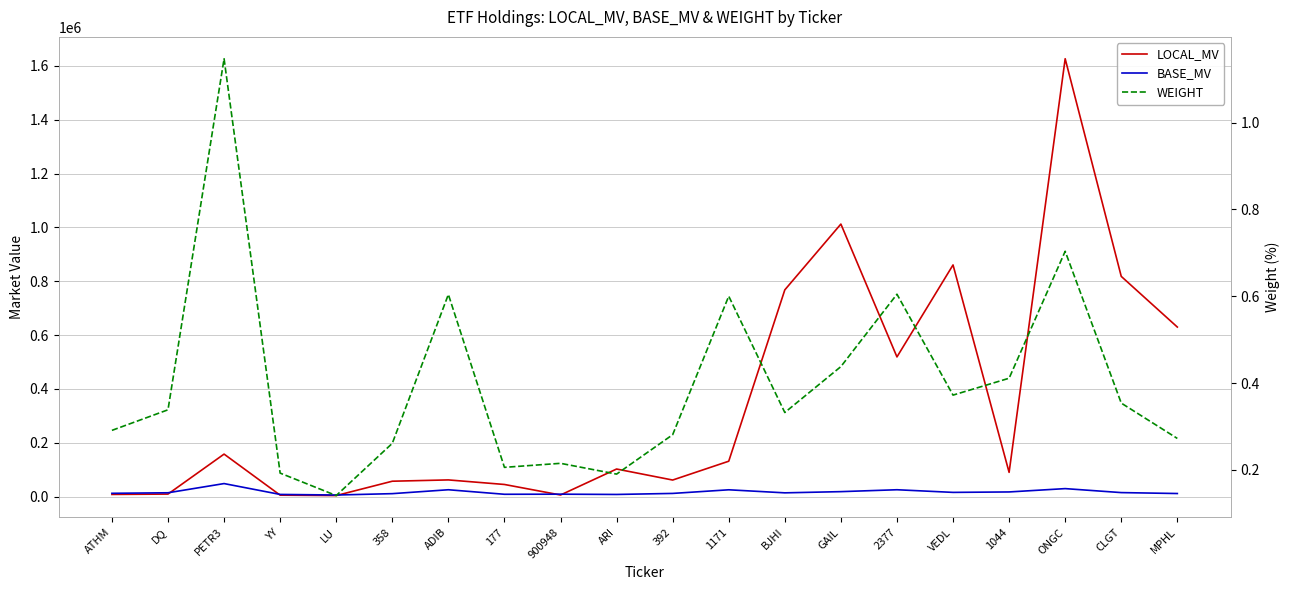

Reading left to right, extract all data points from this chart.

LOCAL_MV: 8139.2	9465.0	157947.6	5386.2	3939.9	57234.2	62056.8	45120.0	6016.5	102541.7	61600.0	131539.2	768103.3	1012642.8	519000.0	860781.9	90117.0	1626882.6	818217.5	629989.9
BASE_MV: 12295.9	14298.7	48464.9	8136.9	5952.0	11032.4	25524.0	8697.3	9089.1	8039.9	11873.9	25355.3	14034.4	18502.5	25547.7	15727.8	17370.8	29725.6	14950.1	11510.9
WEIGHT: 0.3	0.3	1.1	0.2	0.1	0.3	0.6	0.2	0.2	0.2	0.3	0.6	0.3	0.4	0.6	0.4	0.4	0.7	0.4	0.3